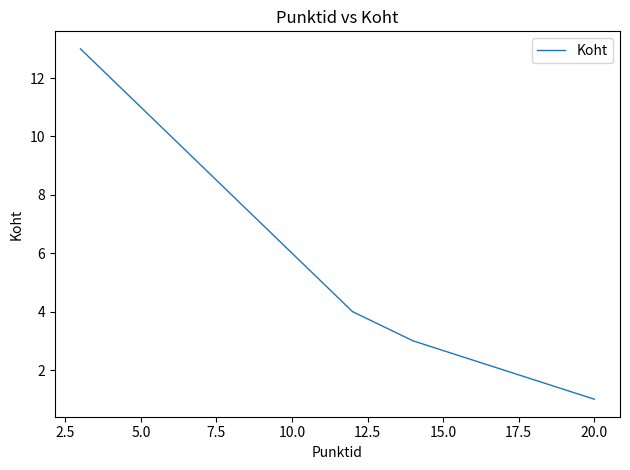

The chart shows a value of 6 at 12. True or false?

False